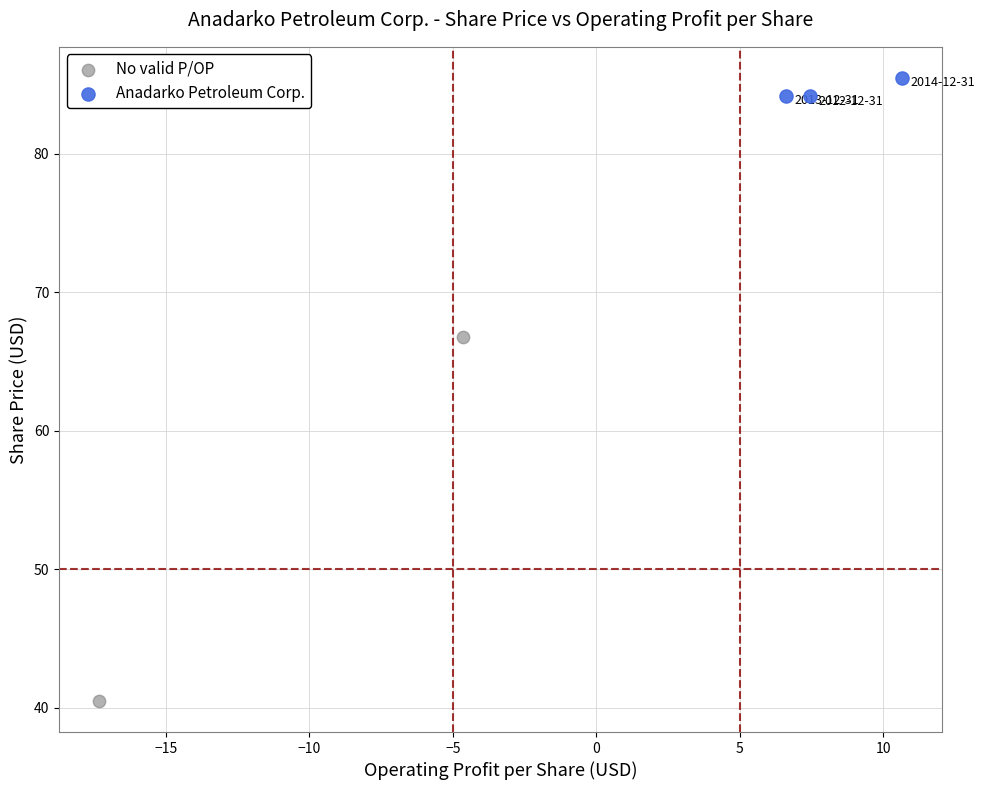

Which series reaches the minimum Y coordinate?

No valid P/OP